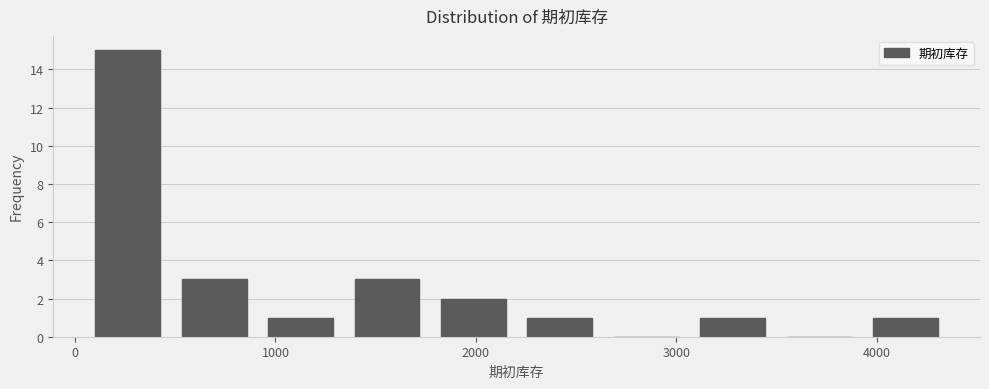

Which range on the x-axis has the tallest bar?

0 to 500